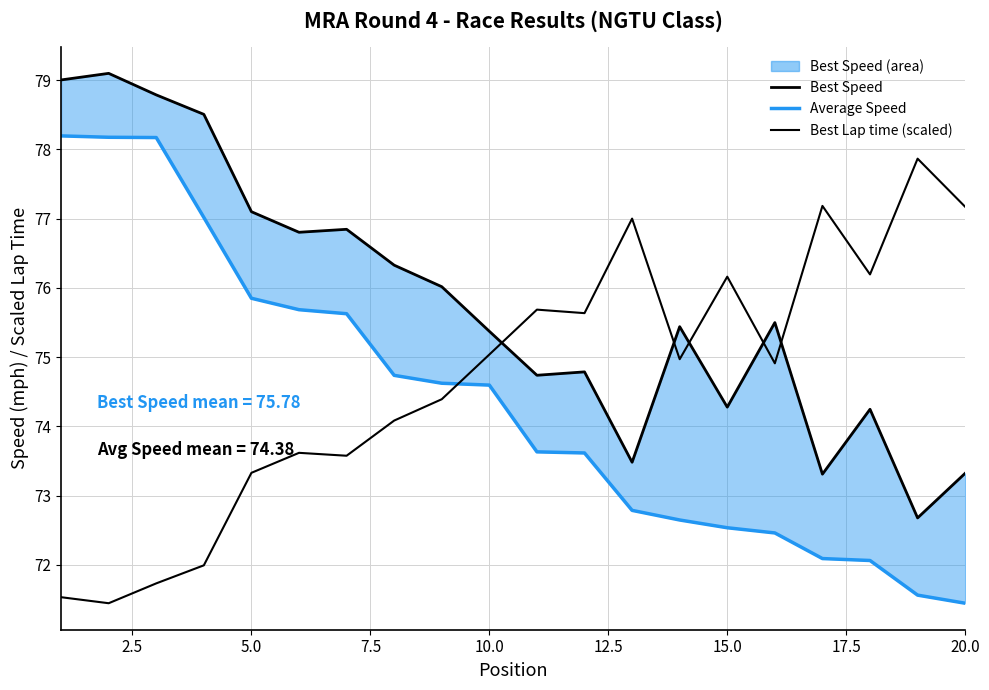

The Best Speed line series shows 126.0 at 17. True or false?

False